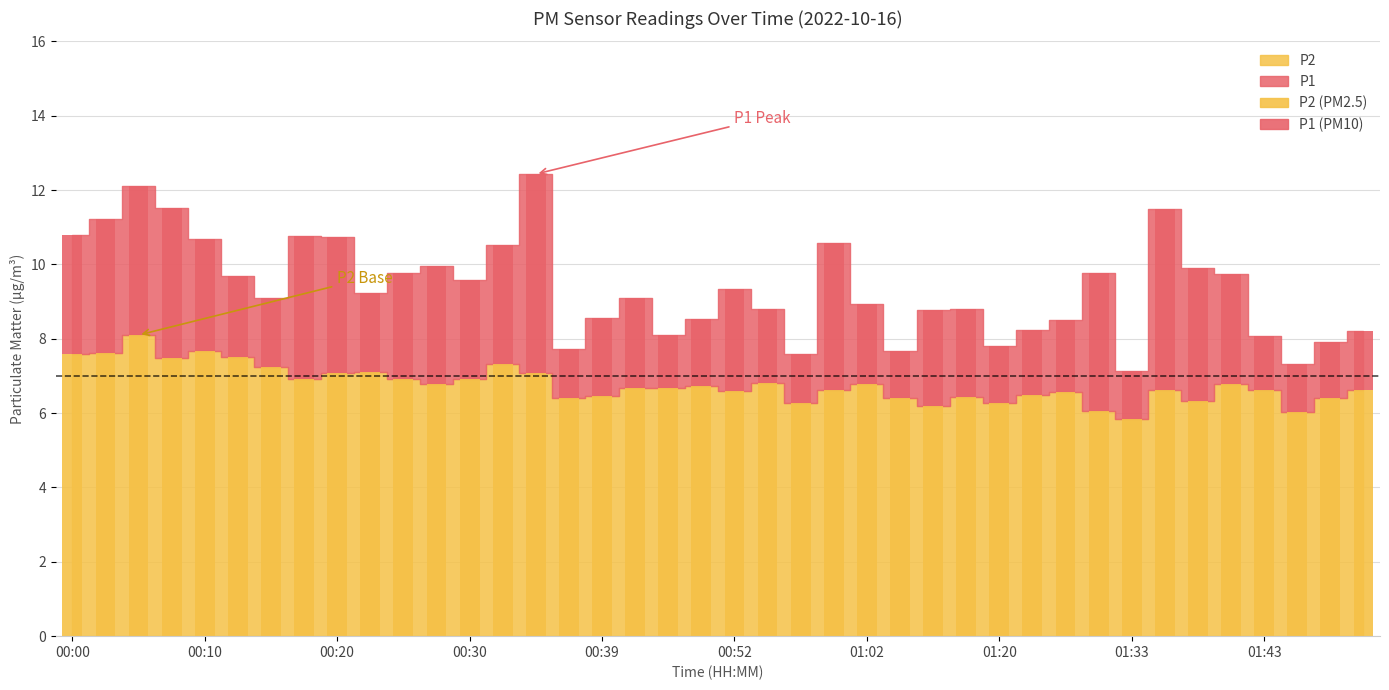

At which category is the sum across all series the highest?

00:05